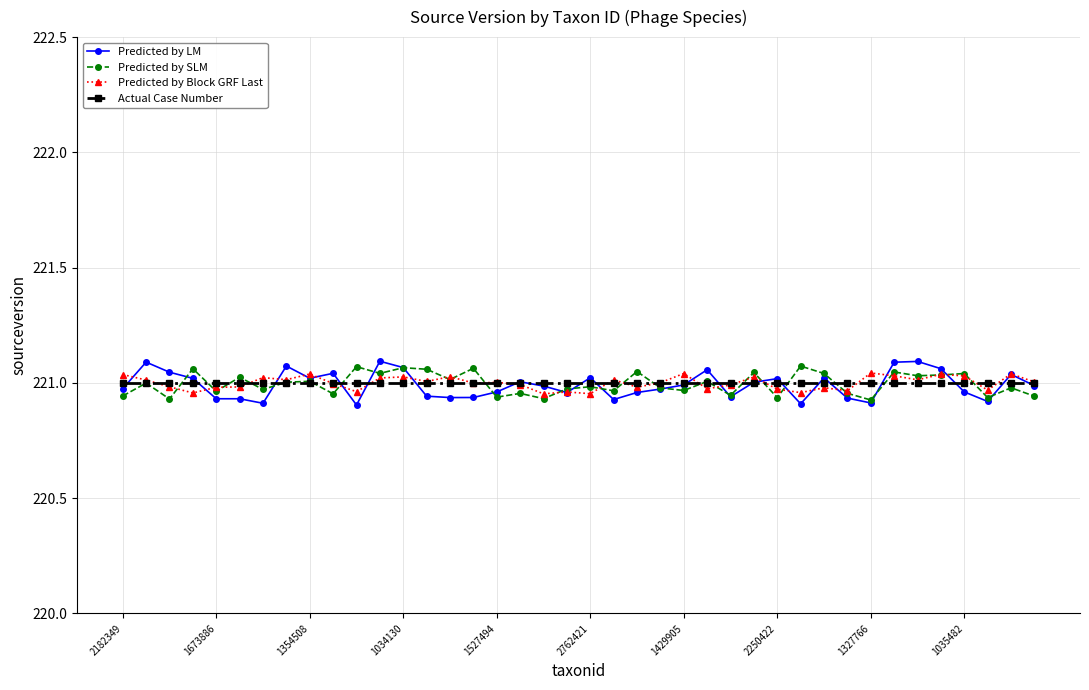

Which series has the widest spread of values?

Predicted by LM